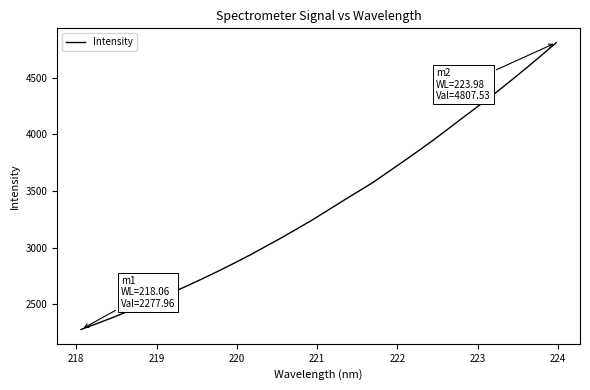

What is the greatest value displayed?

4807.5